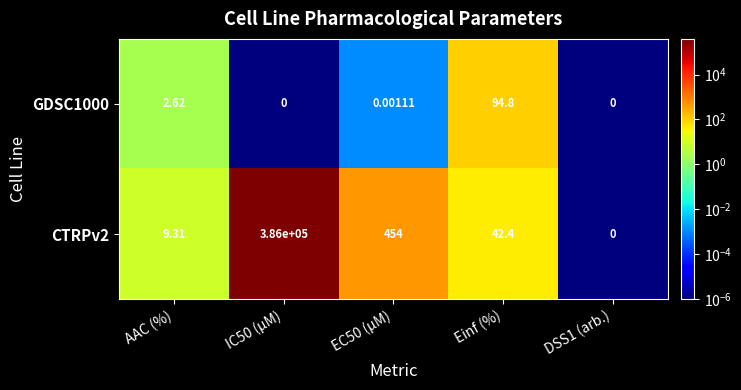

Which category has the highest value in the GDSC1000 series?

Einf (%)